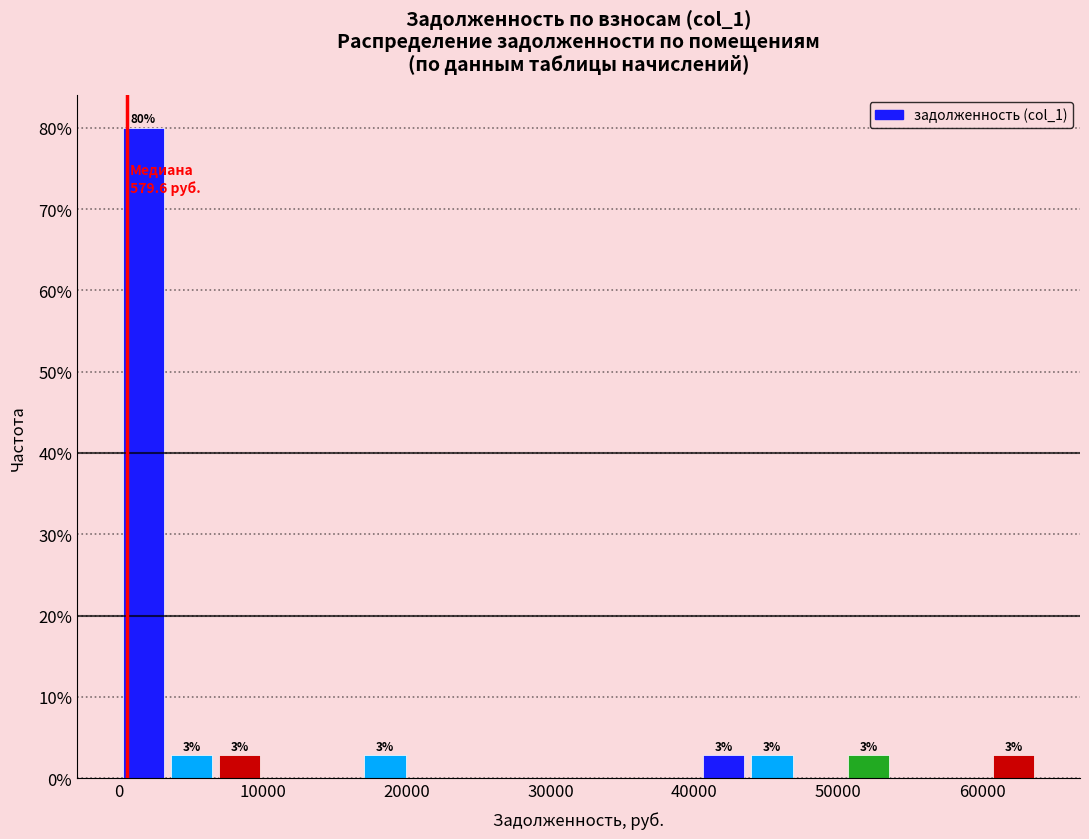

Read against the x-axis, roughly where is the centre of the tallest bar?

2000